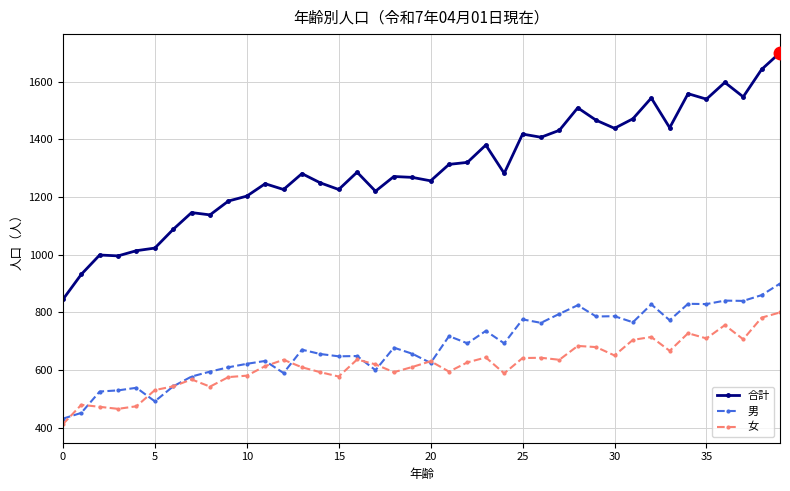

What is the difference between the second highest and second lowest values in the 男 series?

408